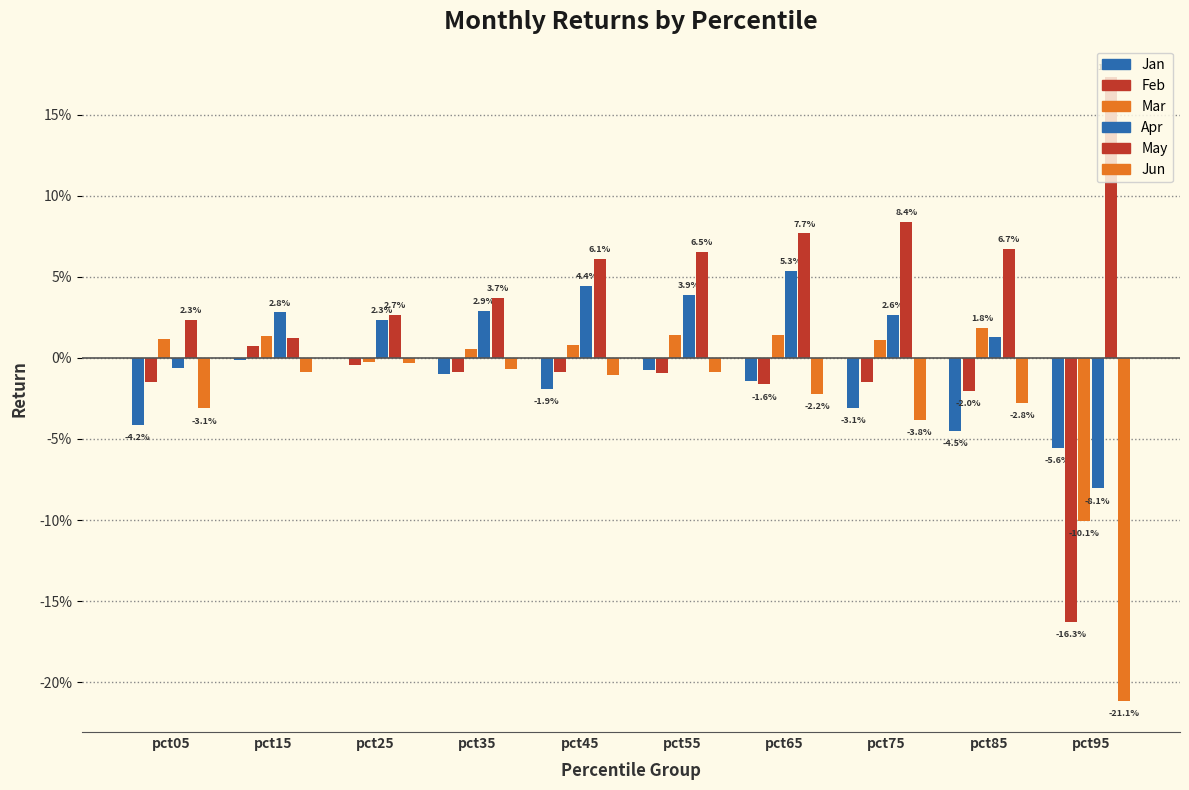

Does the chart contain stacked bars?

No